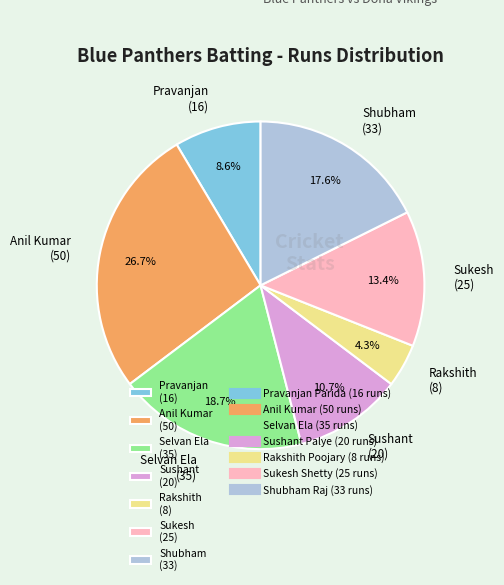

How many segments does this pie chart have?

7